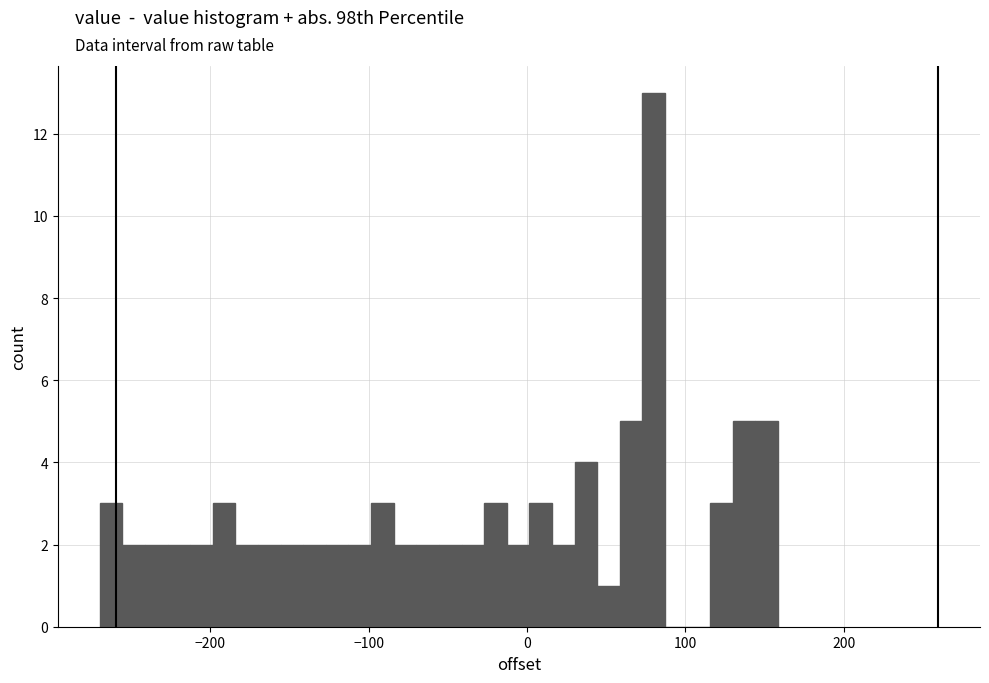

Read against the x-axis, roughly where is the centre of the tallest bar?

80